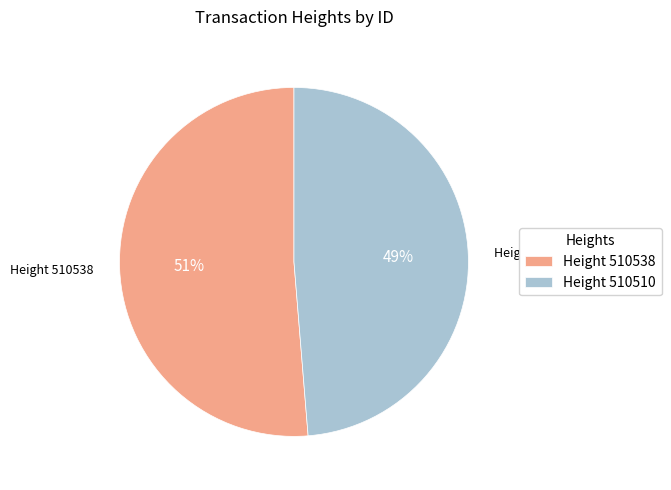

How many slices are in this pie chart?

2